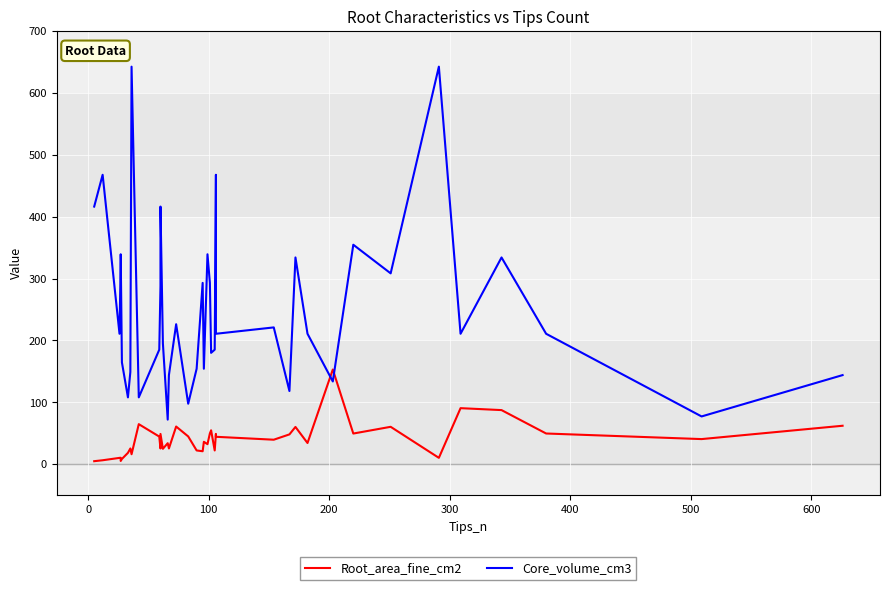

How many data points in Core_volume_cm3 are above 210?

23